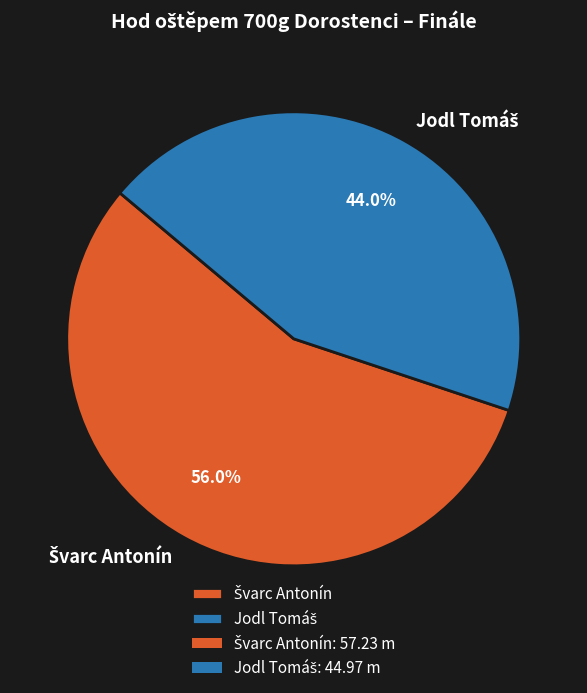

Does any single category account for the majority?

Yes